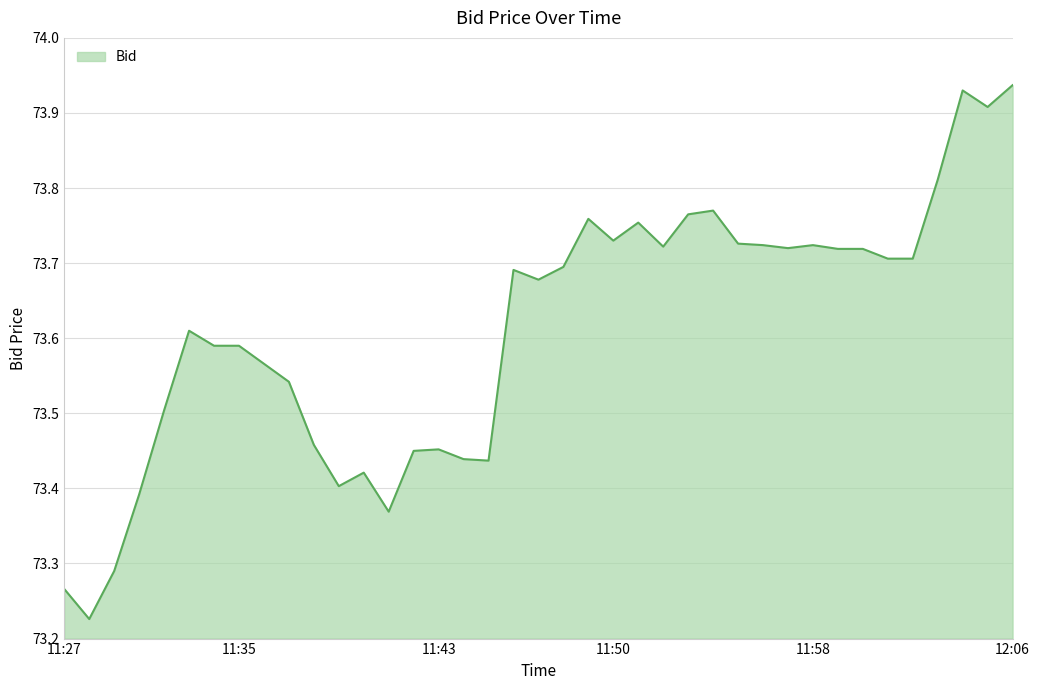

What is the difference between the maximum and minimum values?

0.7